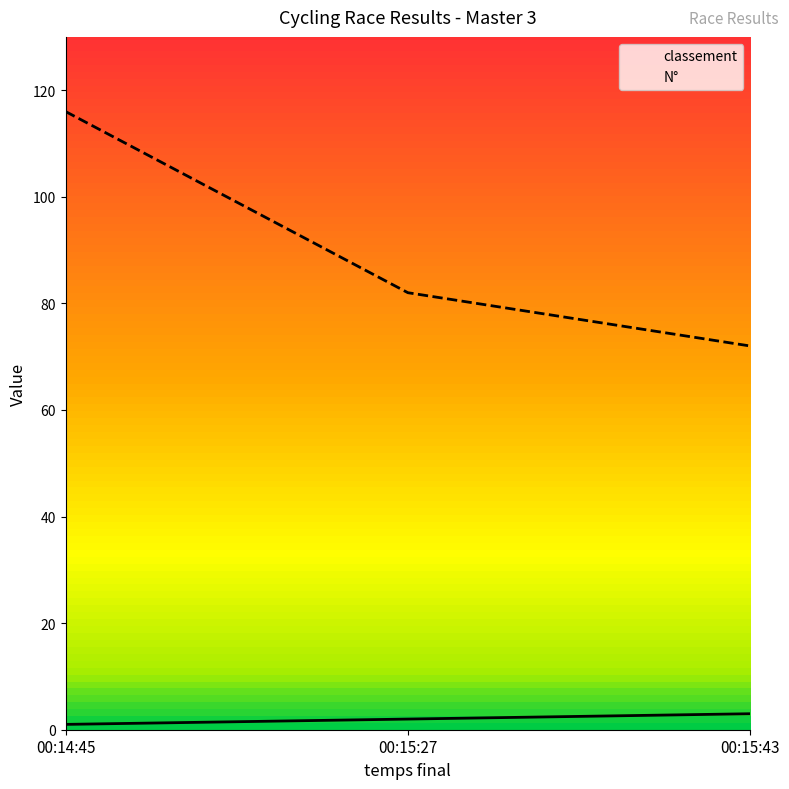

At which label does classement reach its minimum?

00:14:45